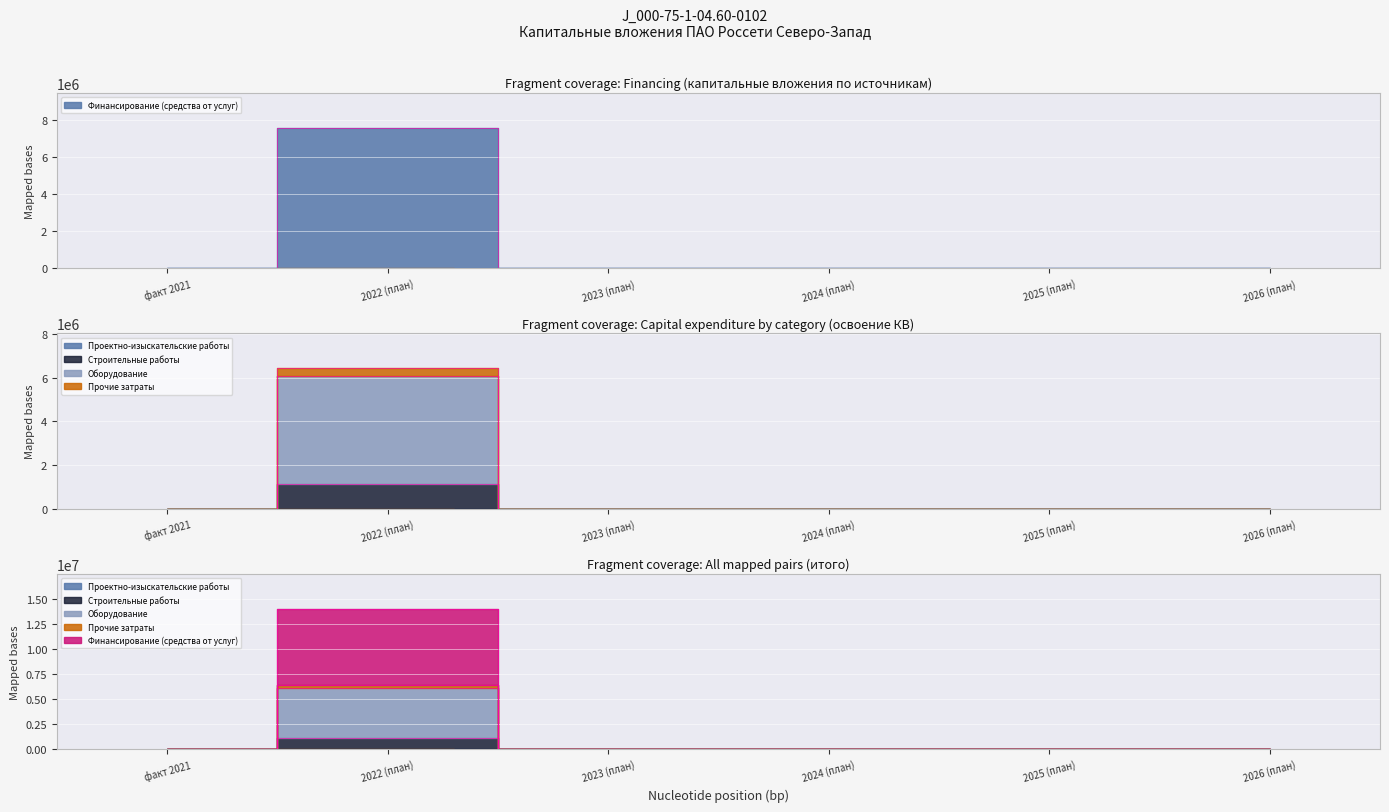

True or false: Оборудование has a value of 0 at 2026 (план).

True